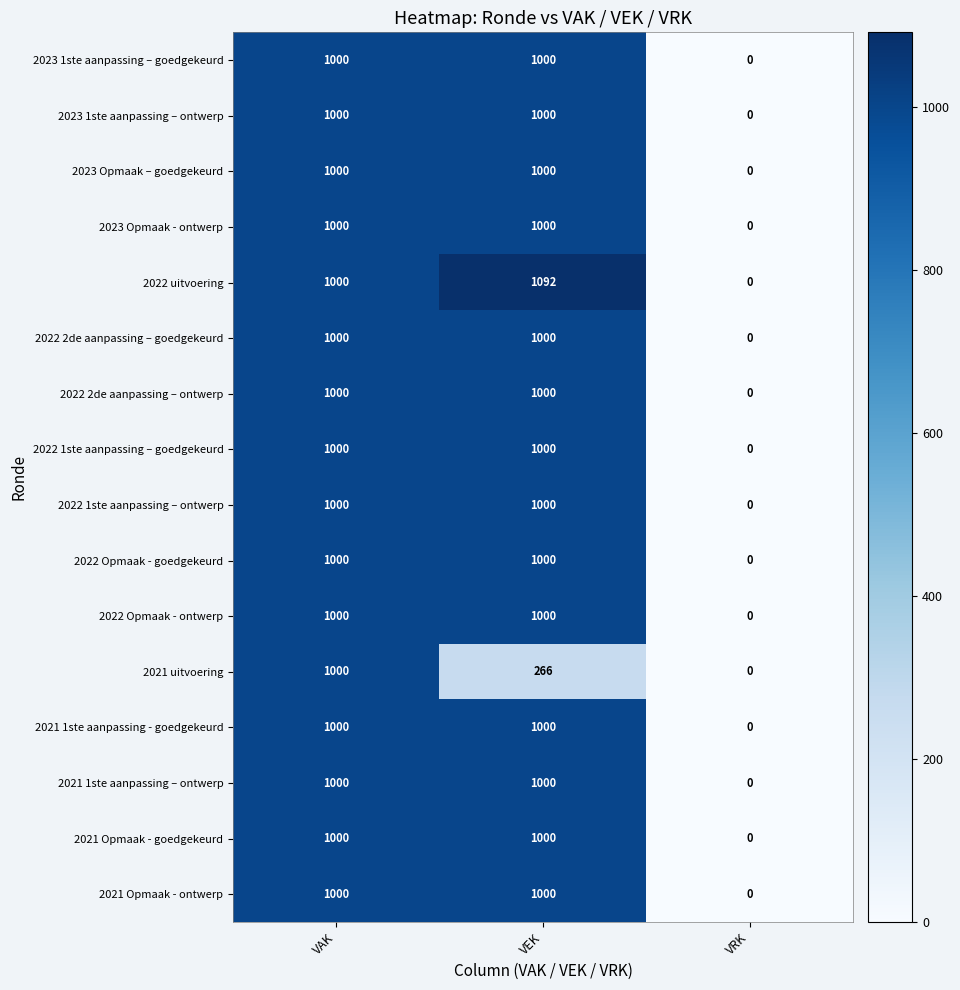

At which label does 2021 uitvoering first exceed 266?

VAK